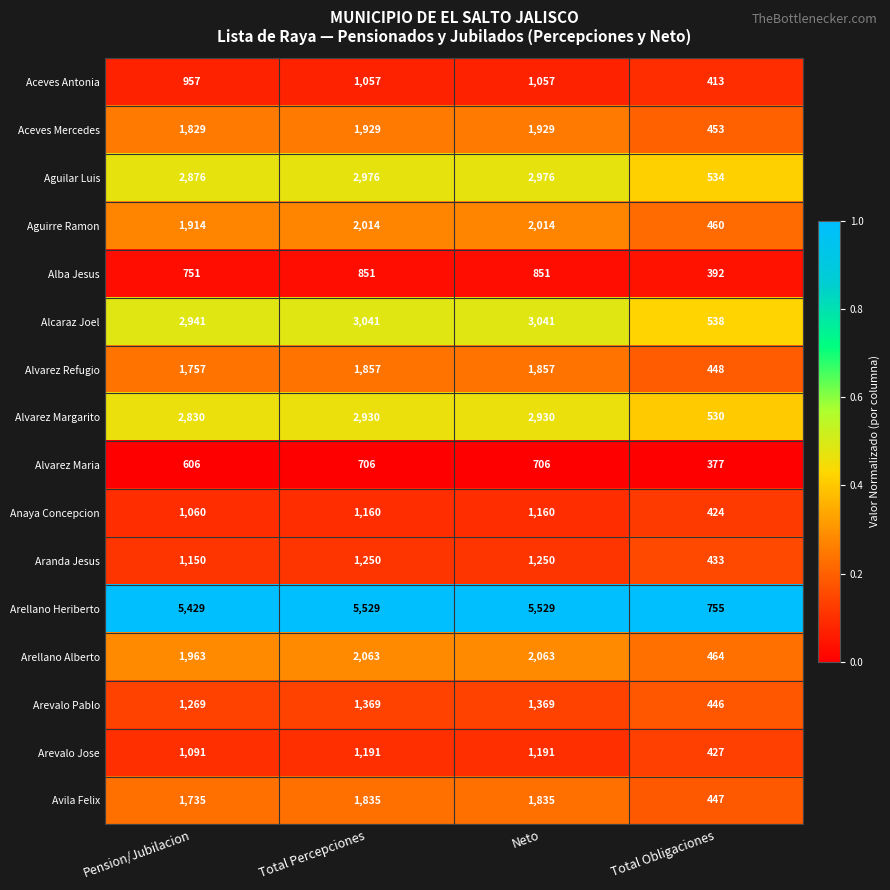

What is the maximum value shown in the chart?

5529